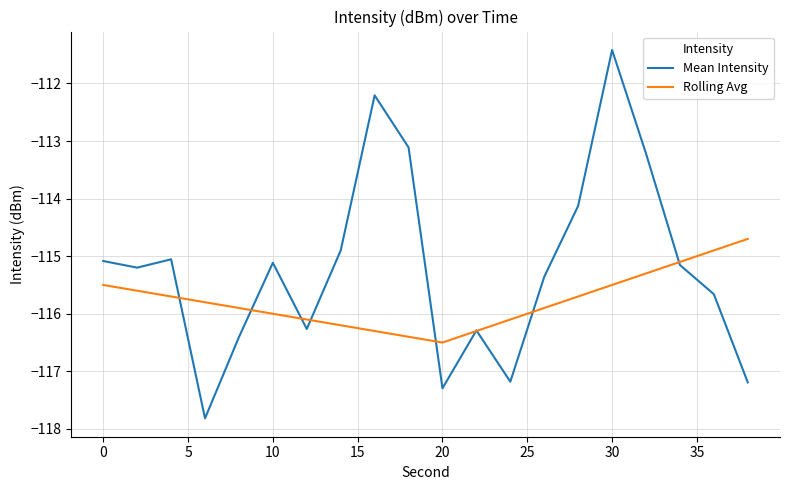

At how many categories does at least one series exceed -115?

8